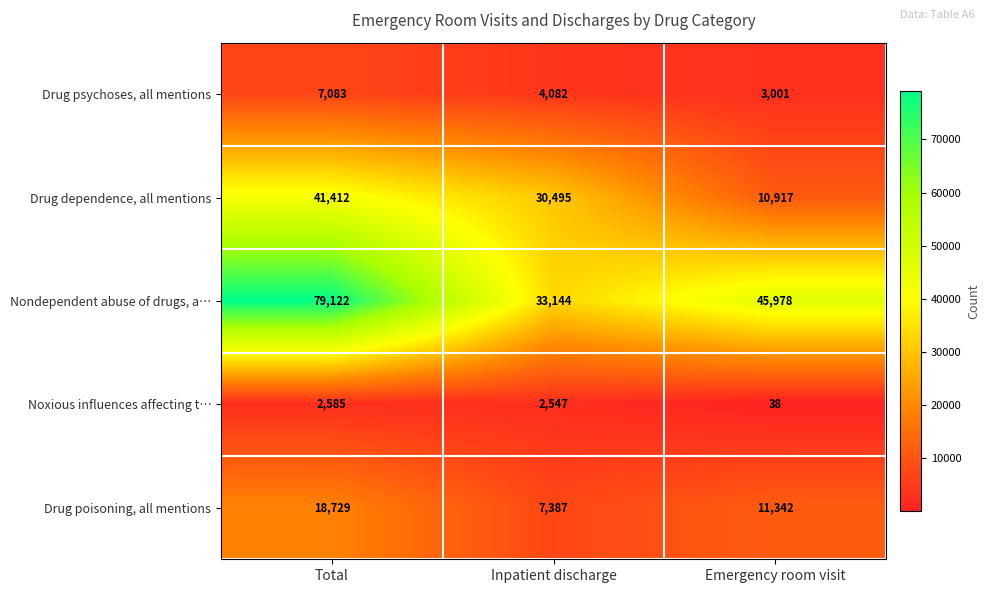

Count the number of categories in the chart.

3